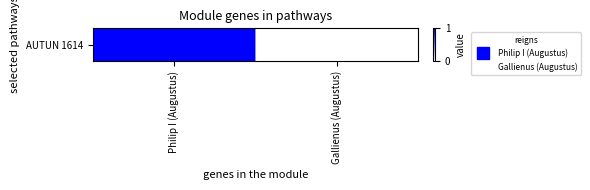

What is the difference between the maximum and minimum values?

2